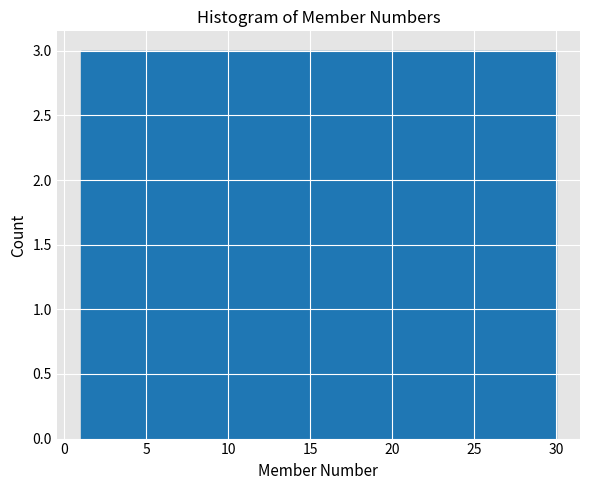

How tall is the bar that spans 18.4 to 21.3 on the x-axis? Neither the bar edges nor the heights are printed on the chart, so give them approximately, as read against the axes.

3